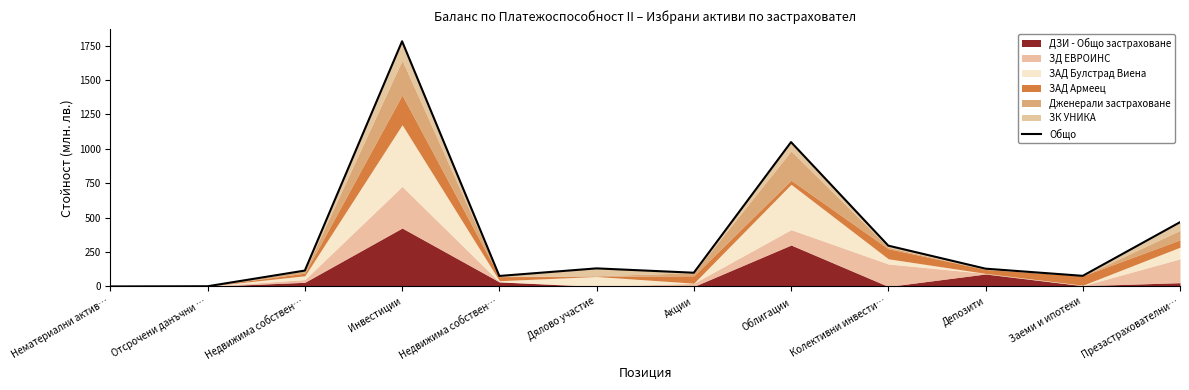

What is the change in value from Отсрочени данъчни … to Недвижима собствен…?

+114.0